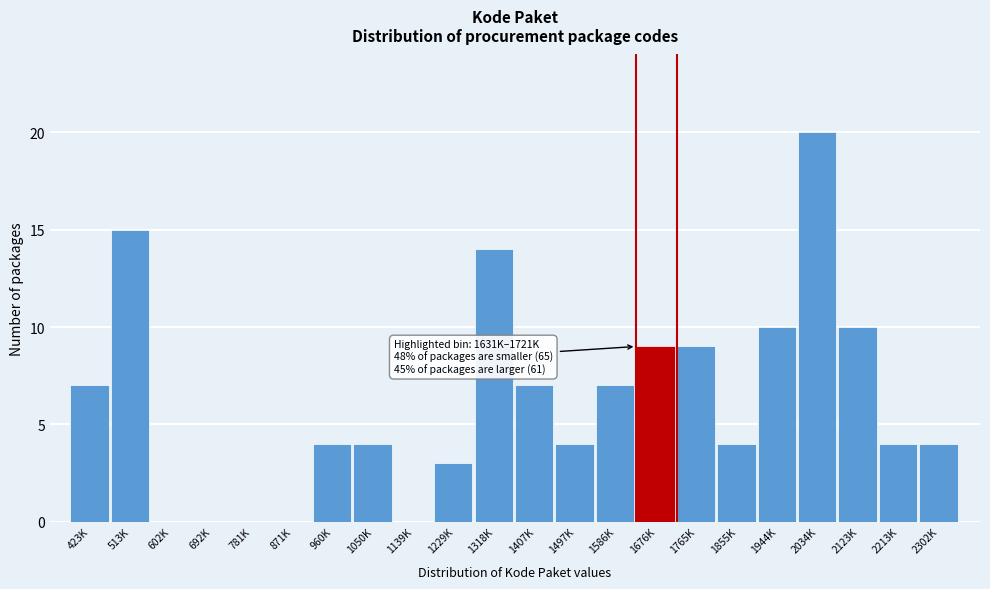

Reading right to left, transcribe all the data shown in this chart.

2302K=4	2213K=4	2123K=10	2034K=20	1944K=10	1855K=4	1765K=9	1676K=9	1586K=7	1497K=4	1407K=7	1318K=14	1229K=3	1139K=0	1050K=4	960K=4	871K=0	781K=0	692K=0	602K=0	513K=15	423K=7